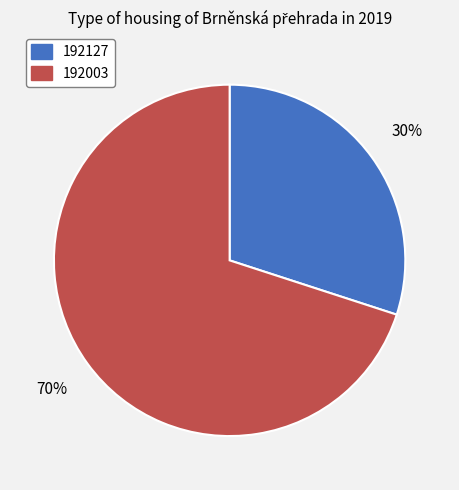

Does any single category account for the majority?

Yes